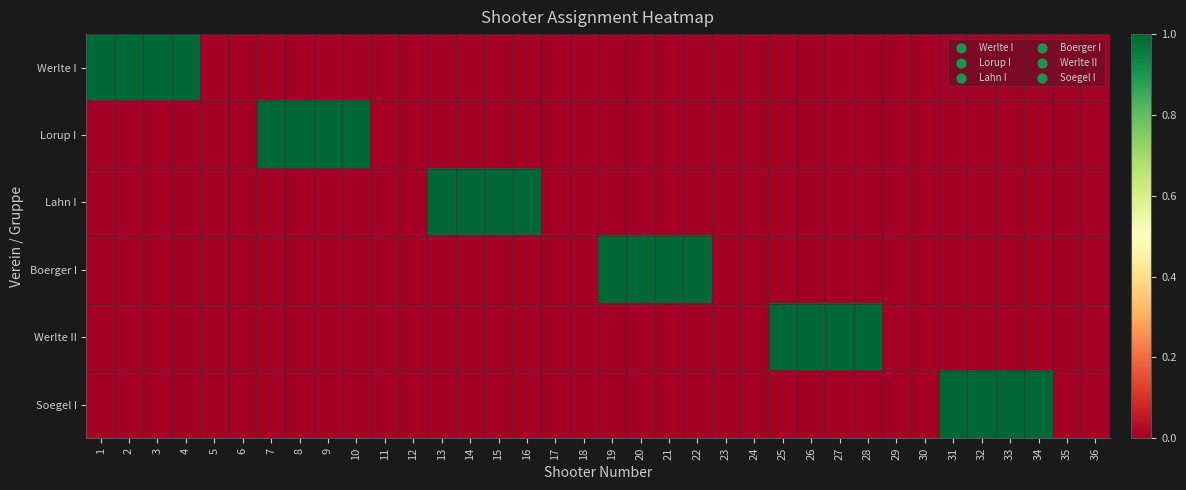

Reading right to left, list all the values displayed in this chart.

Werlte I: 36=0	35=0	34=0	33=0	32=0	31=0	30=0	29=0	28=0	27=0	26=0	25=0	24=0	23=0	22=0	21=0	20=0	19=0	18=0	17=0	16=0	15=0	14=0	13=0	12=0	11=0	10=0	9=0	8=0	7=0	6=0	5=0	4=1	3=1	2=1	1=1
Lorup I: 36=0	35=0	34=0	33=0	32=0	31=0	30=0	29=0	28=0	27=0	26=0	25=0	24=0	23=0	22=0	21=0	20=0	19=0	18=0	17=0	16=0	15=0	14=0	13=0	12=0	11=0	10=1	9=1	8=1	7=1	6=0	5=0	4=0	3=0	2=0	1=0
Lahn I: 36=0	35=0	34=0	33=0	32=0	31=0	30=0	29=0	28=0	27=0	26=0	25=0	24=0	23=0	22=0	21=0	20=0	19=0	18=0	17=0	16=1	15=1	14=1	13=1	12=0	11=0	10=0	9=0	8=0	7=0	6=0	5=0	4=0	3=0	2=0	1=0
Boerger I: 36=0	35=0	34=0	33=0	32=0	31=0	30=0	29=0	28=0	27=0	26=0	25=0	24=0	23=0	22=1	21=1	20=1	19=1	18=0	17=0	16=0	15=0	14=0	13=0	12=0	11=0	10=0	9=0	8=0	7=0	6=0	5=0	4=0	3=0	2=0	1=0
Werlte II: 36=0	35=0	34=0	33=0	32=0	31=0	30=0	29=0	28=1	27=1	26=1	25=1	24=0	23=0	22=0	21=0	20=0	19=0	18=0	17=0	16=0	15=0	14=0	13=0	12=0	11=0	10=0	9=0	8=0	7=0	6=0	5=0	4=0	3=0	2=0	1=0
Soegel I: 36=0	35=0	34=1	33=1	32=1	31=1	30=0	29=0	28=0	27=0	26=0	25=0	24=0	23=0	22=0	21=0	20=0	19=0	18=0	17=0	16=0	15=0	14=0	13=0	12=0	11=0	10=0	9=0	8=0	7=0	6=0	5=0	4=0	3=0	2=0	1=0